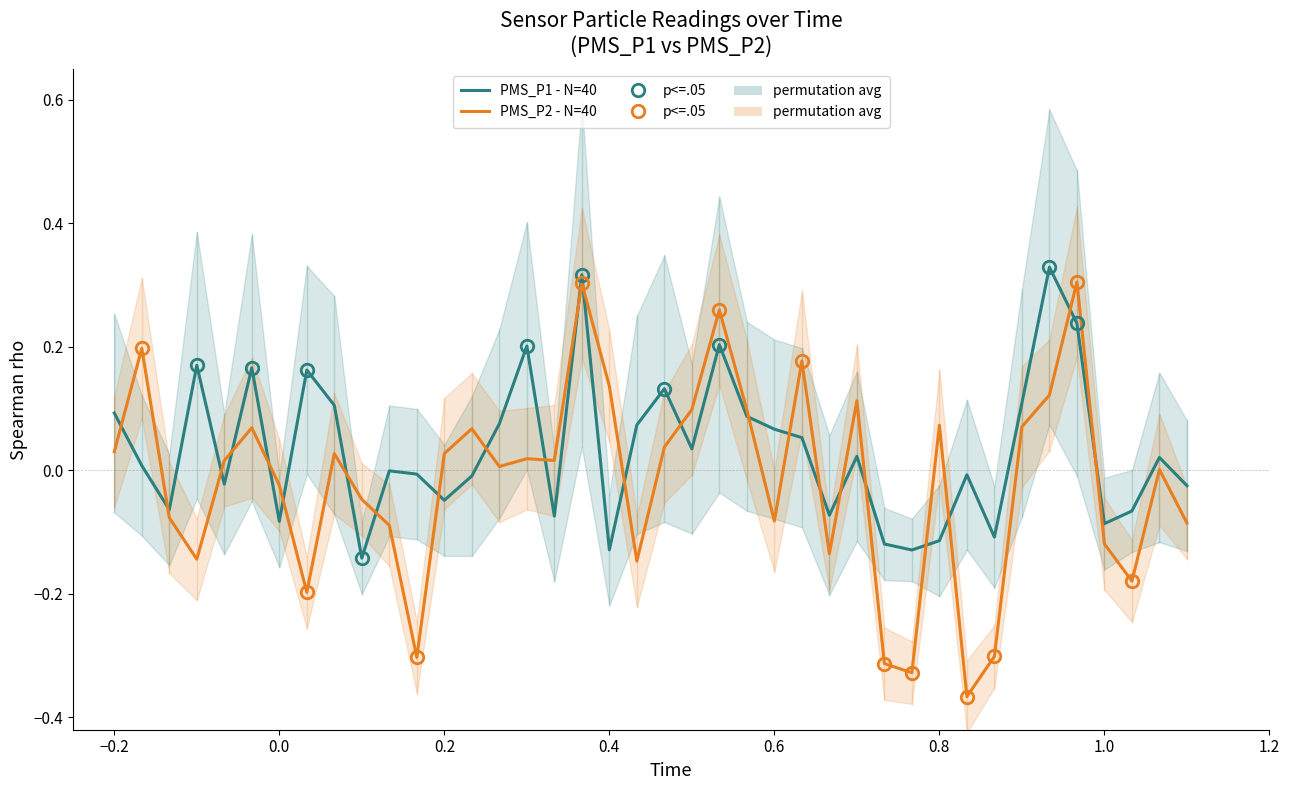

List the series in order of their peak value, highest first.

PMS_P1 (correct-style), PMS_P2 (wrong-style)